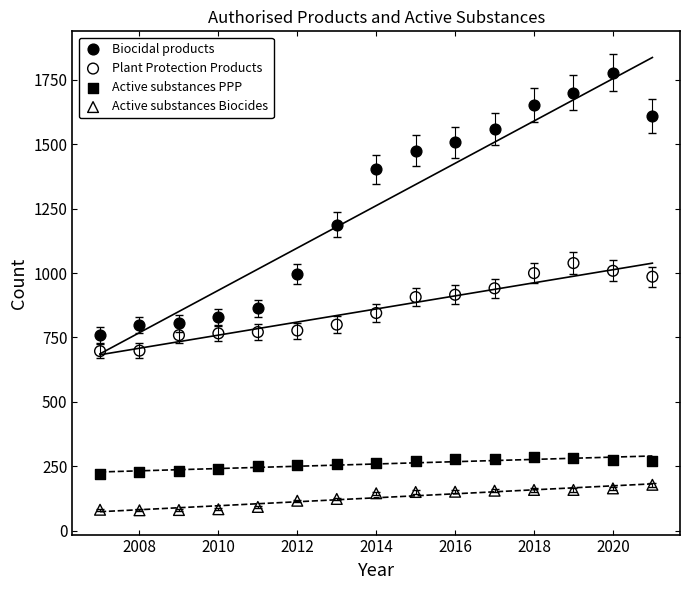

Which series reaches the maximum Y coordinate?

Biocidal products